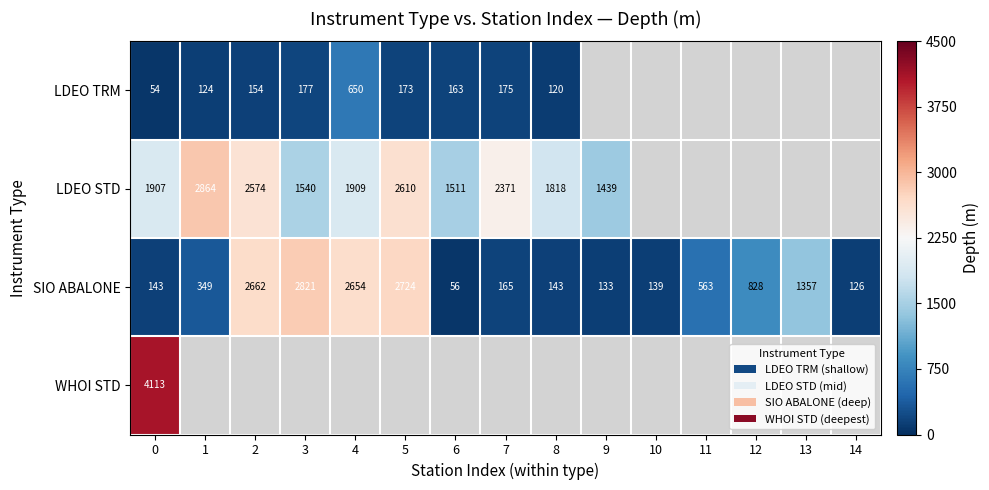

Between 14 and 6, which is larger?

6